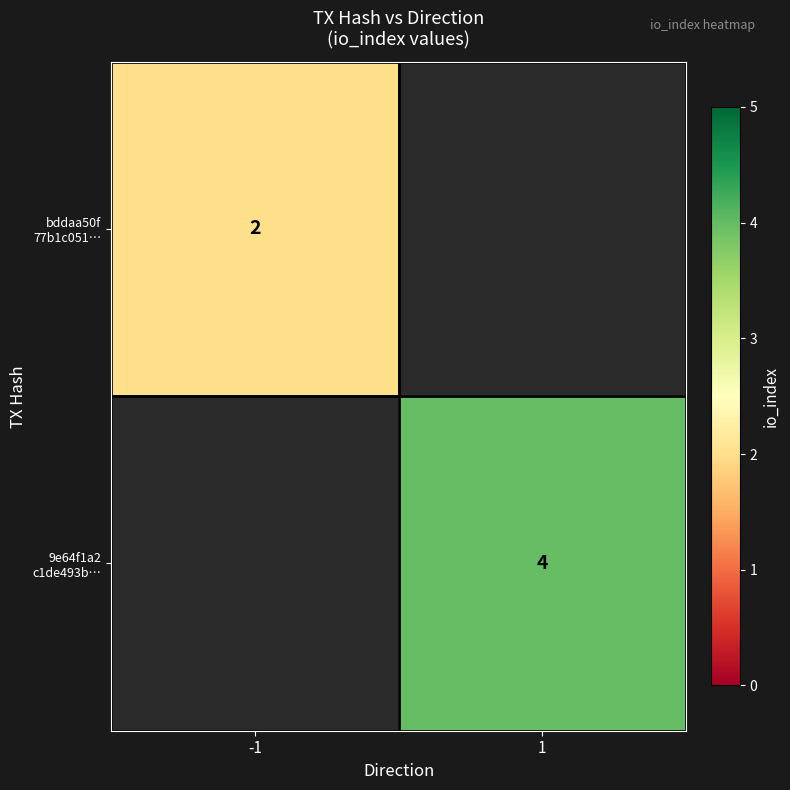

At which label does bddaa50f 77b1c051… reach its minimum?

-1